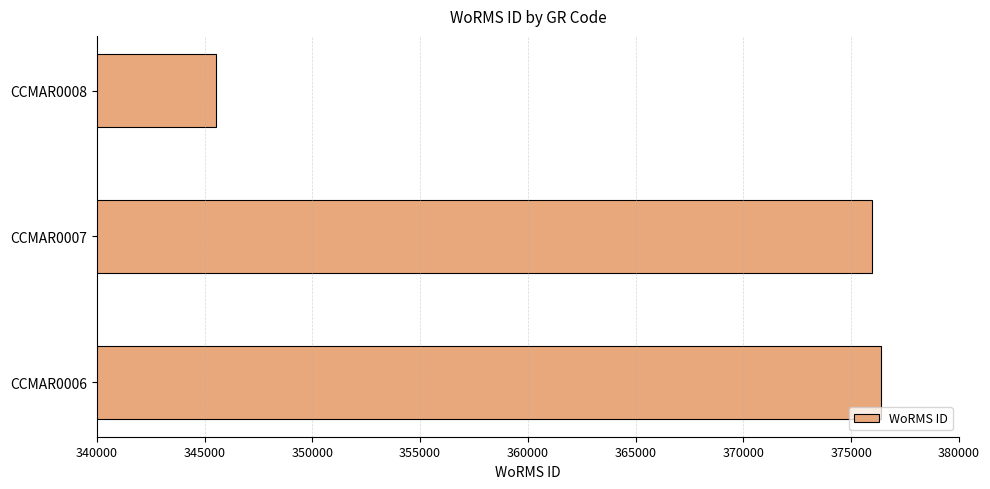

Read the value at CCMAR0007.

375951